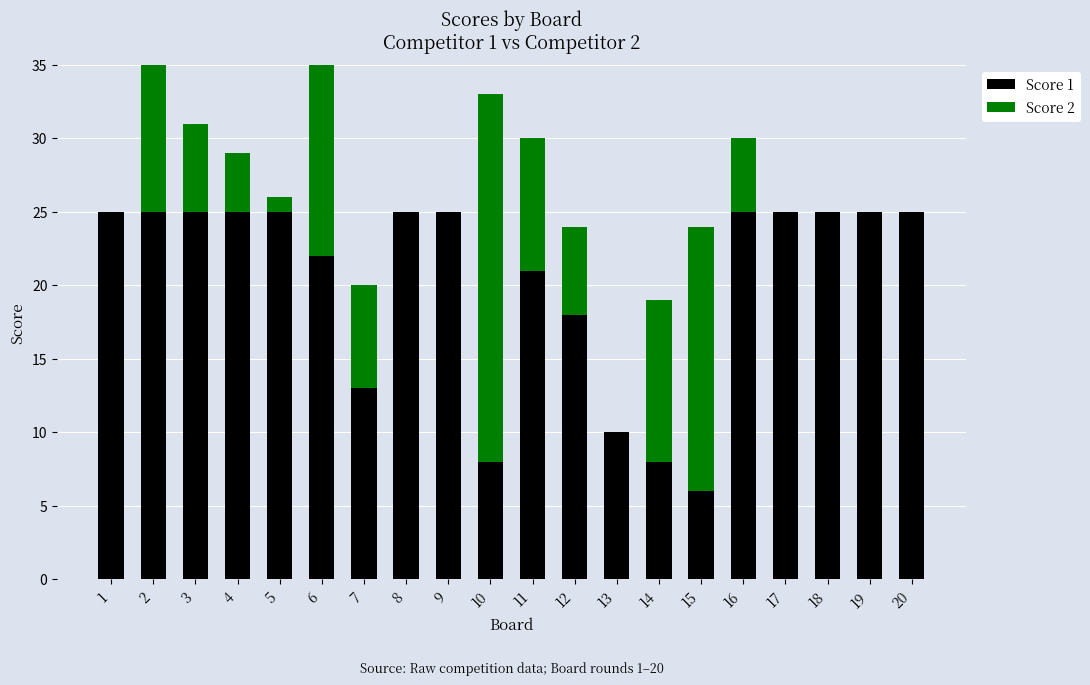

Is it true that Score 1 equals 8 at 10?

True